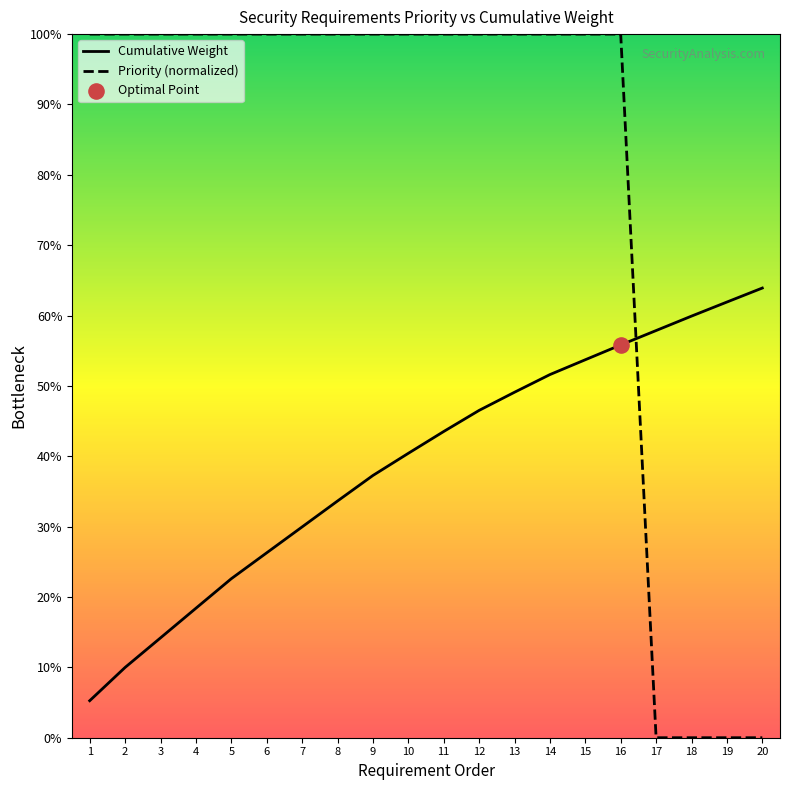

Which series has the largest Y range (max minus min)?

Priority (normalized)